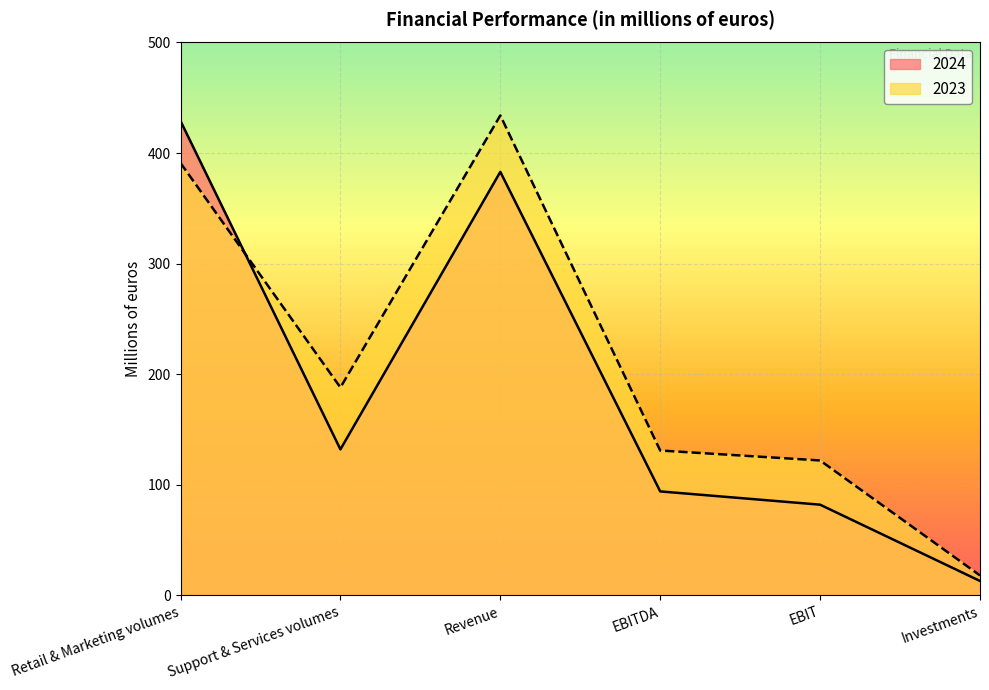

What is the label of the 3rd point from the left?

Revenue